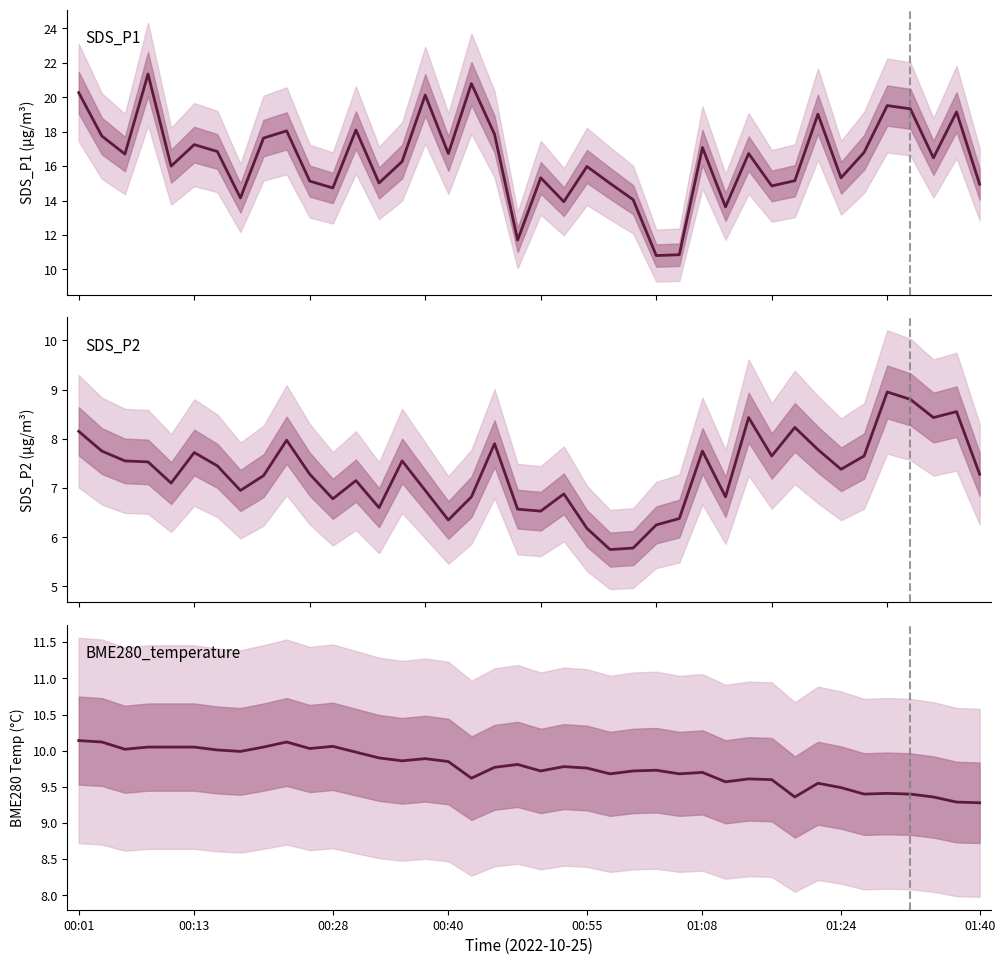

Is the value of BME280_temperature at 23 greater than the value of SDS_P2 at 29?

Yes